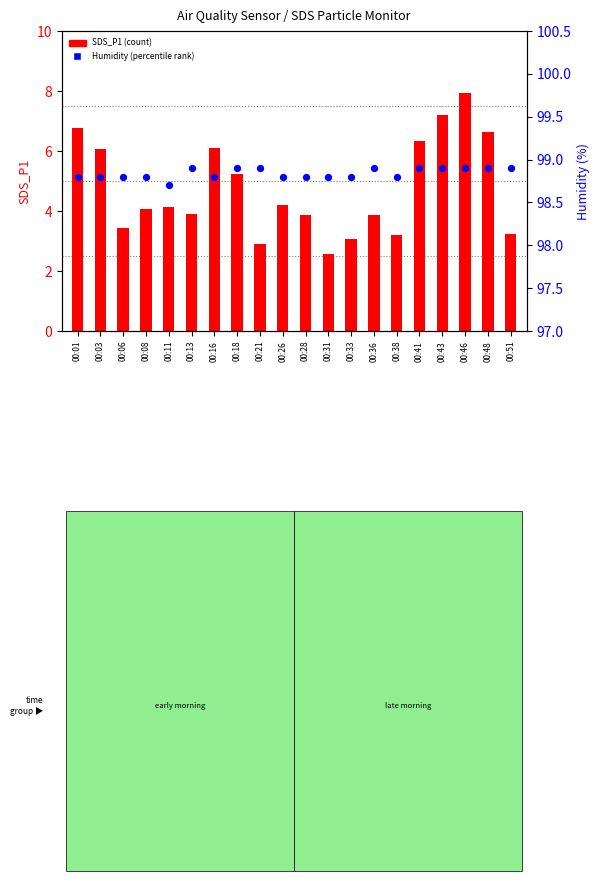

Is the value of SDS_P1 (count) at 00:48 greater than the value of Humidity % (percentile) at 00:38?

No